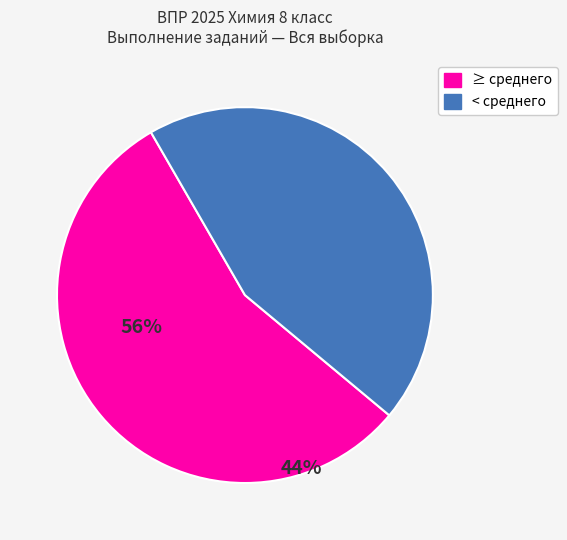

Is there any slice that represents more than half of the pie?

Yes